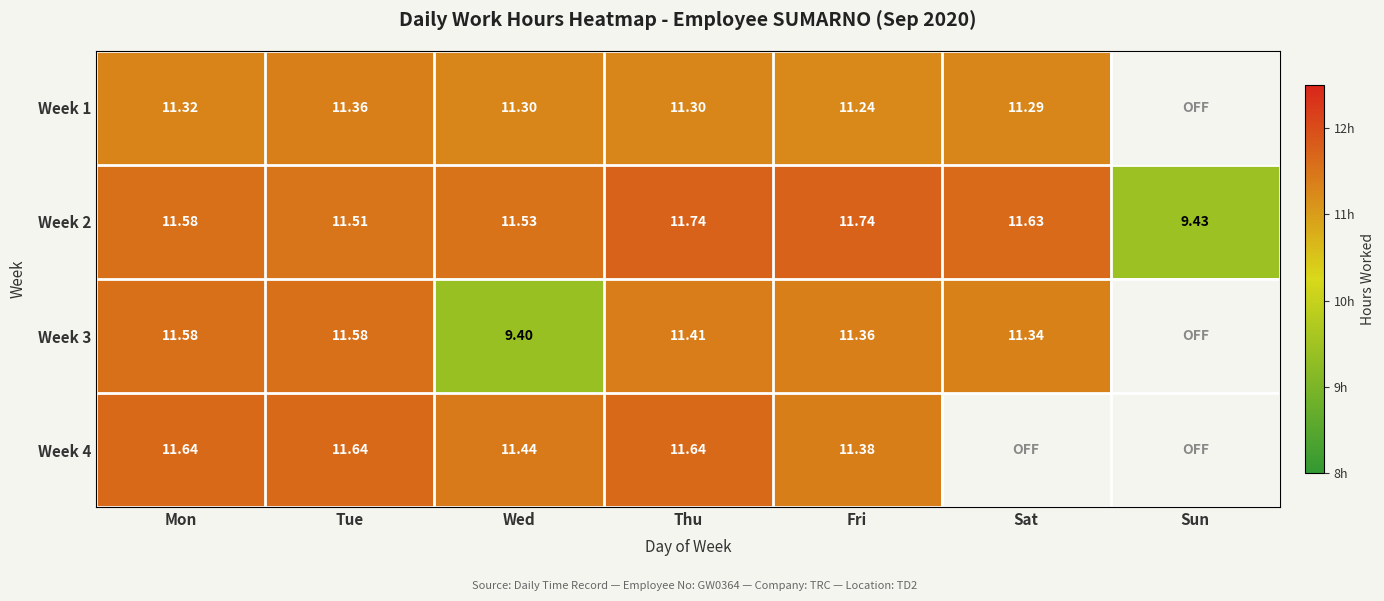

At which label does Week 2 first exceed 11?

Mon